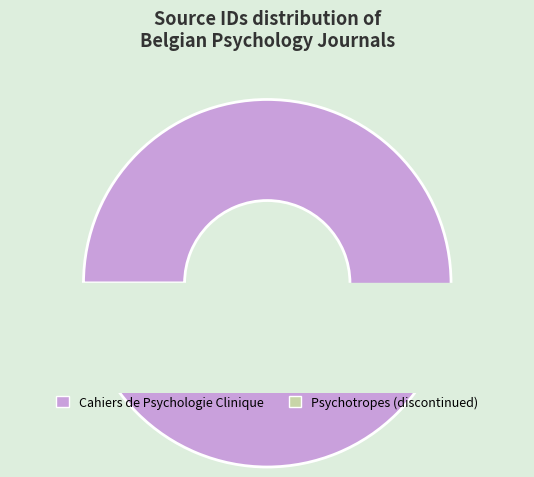

Which slice is the largest?

Cahiers de Psychologie Clinique